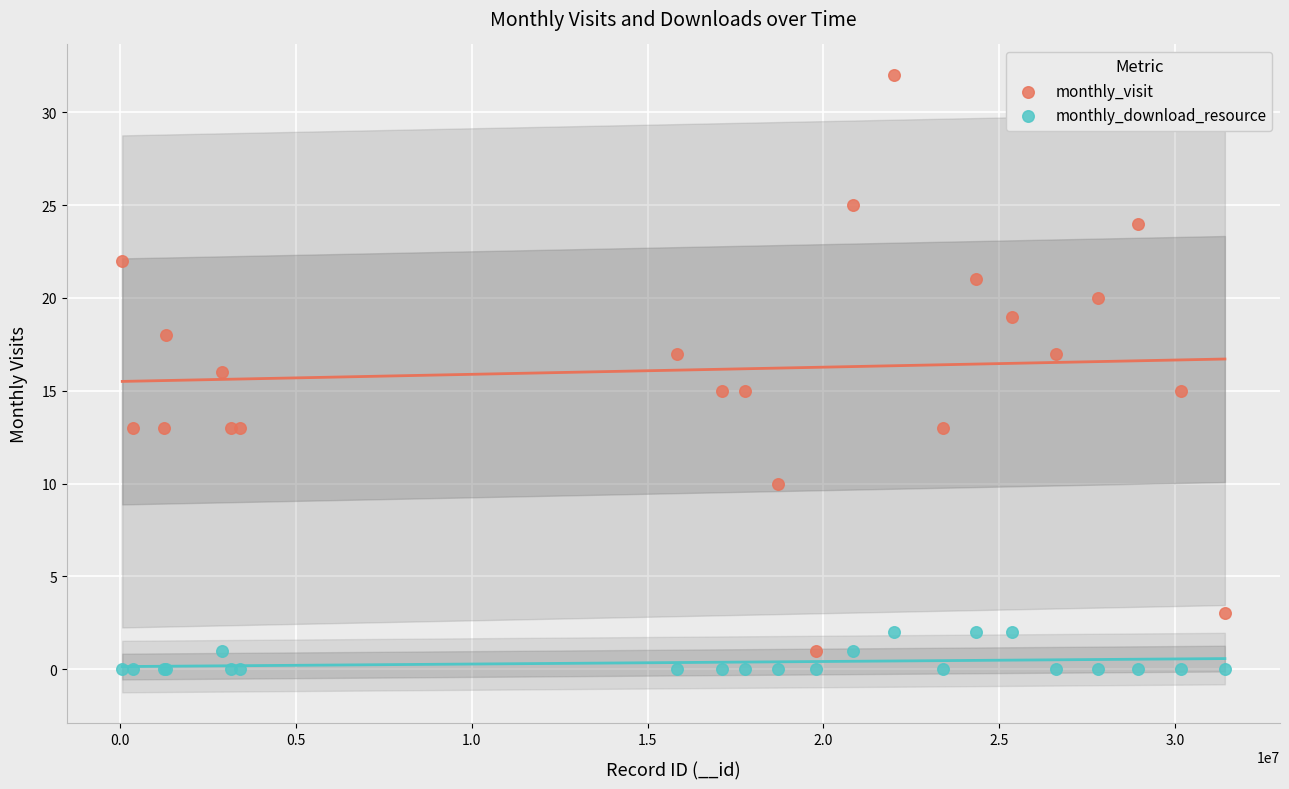

Which series contains the lowest Y value?

monthly_download_resource